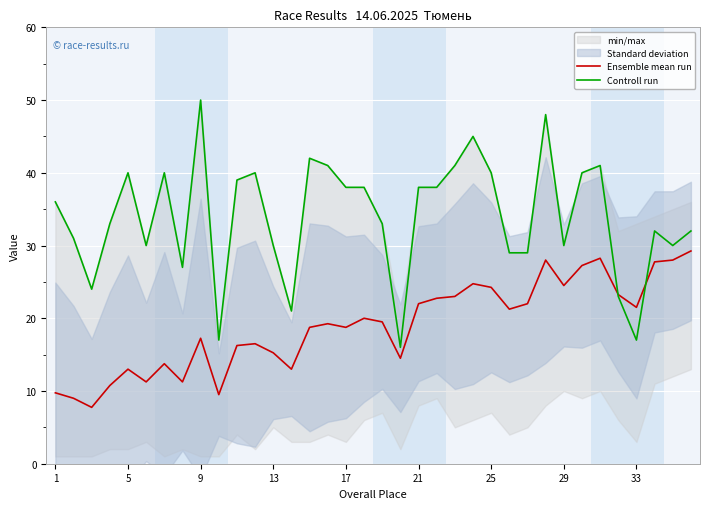

Reading left to right, list all the values displayed in this chart.

Ensemble mean run: 9.8	9.0	7.8	10.8	13.0	11.2	13.8	11.2	17.2	9.5	16.2	16.5	15.2	13.0	18.8	19.2	18.8	20.0	19.5	14.5	22.0	22.8	23.0	24.8	24.2	21.2	22.0	28.0	24.5	27.2	28.2	23.2	21.5	27.8	28.0	29.2
Controll run: 36.0	31.0	24.0	33.0	40.0	30.0	40.0	27.0	50.0	17.0	39.0	40.0	30.0	21.0	42.0	41.0	38.0	38.0	33.0	16.0	38.0	38.0	41.0	45.0	40.0	29.0	29.0	48.0	30.0	40.0	41.0	23.0	17.0	32.0	30.0	32.0